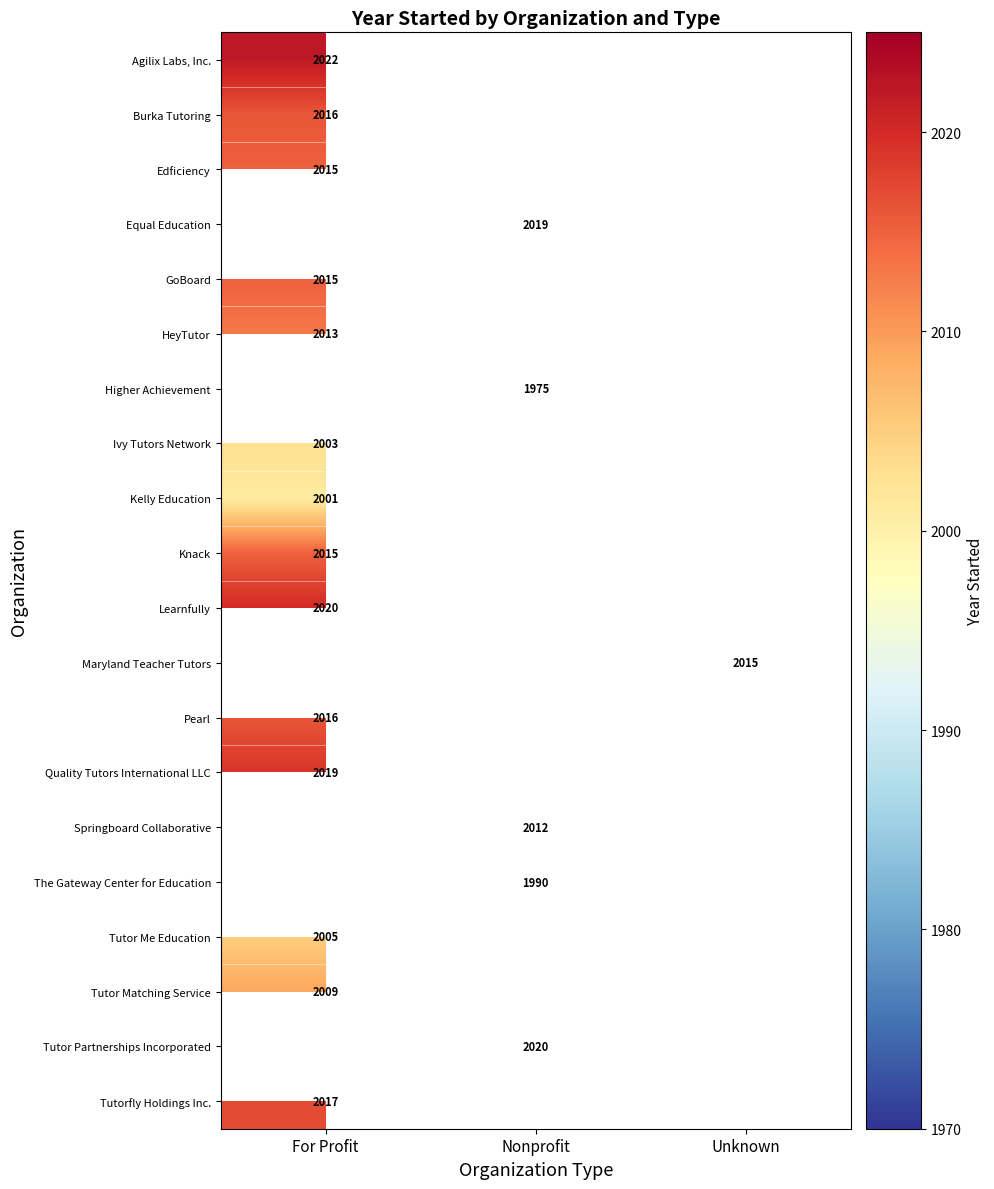

True or false: Ivy Tutors Network has a value of 3278 at For Profit.

False